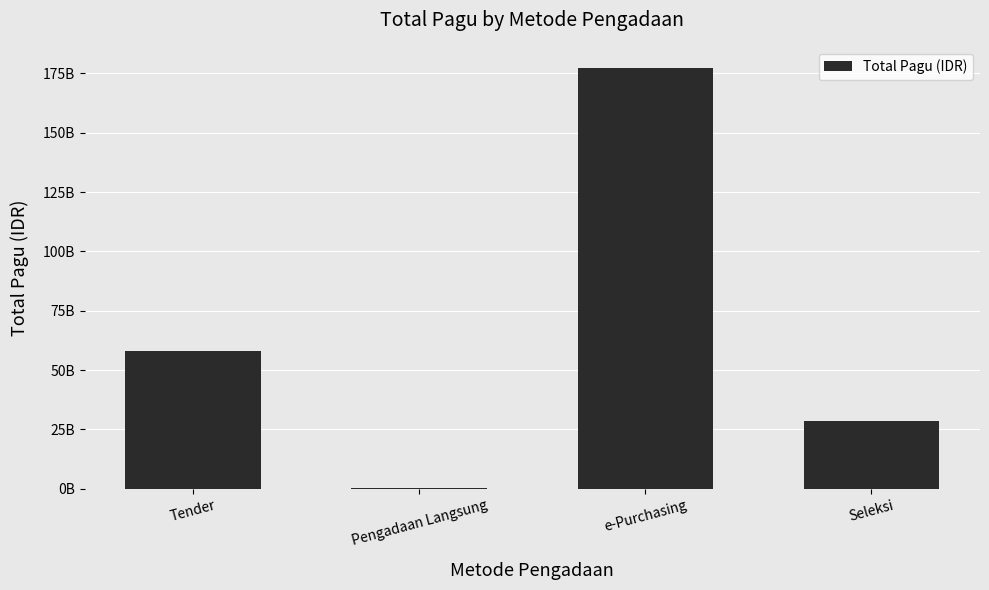

What is the label of the 3rd bar from the left?

e-Purchasing